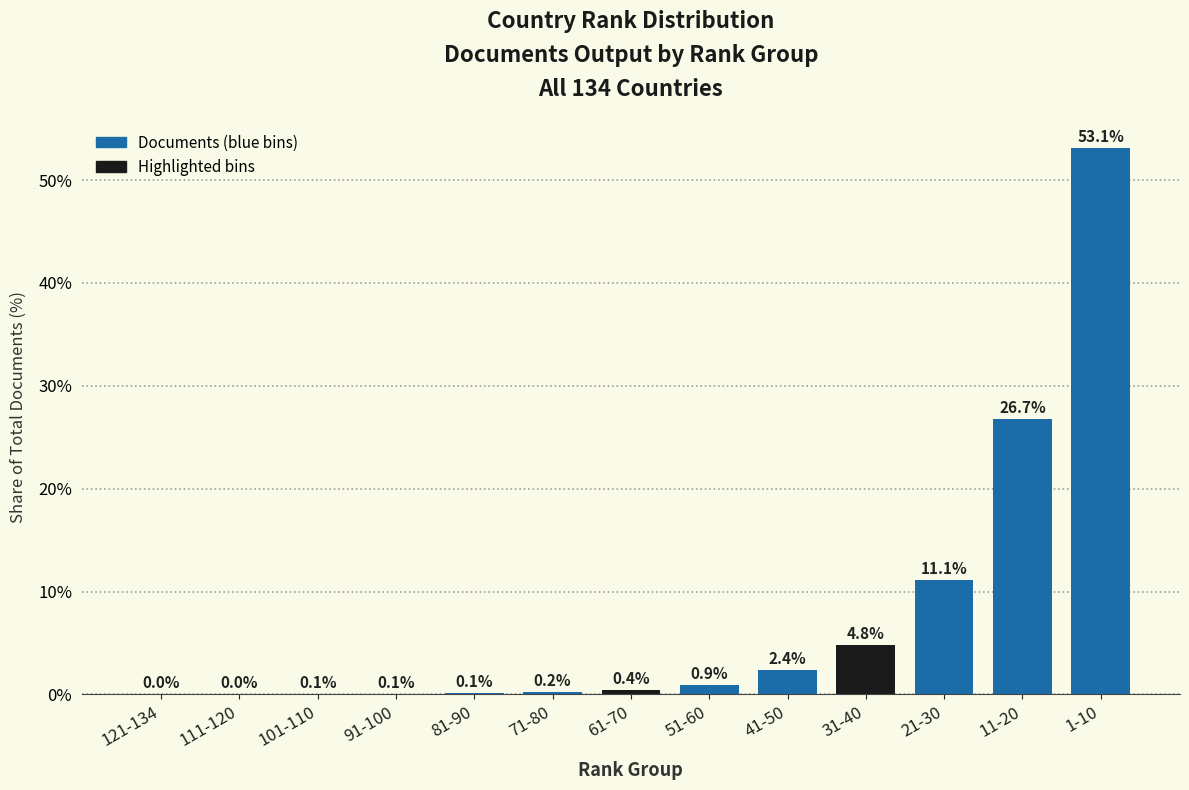

Where is the data nearest to the value 26?

11-20